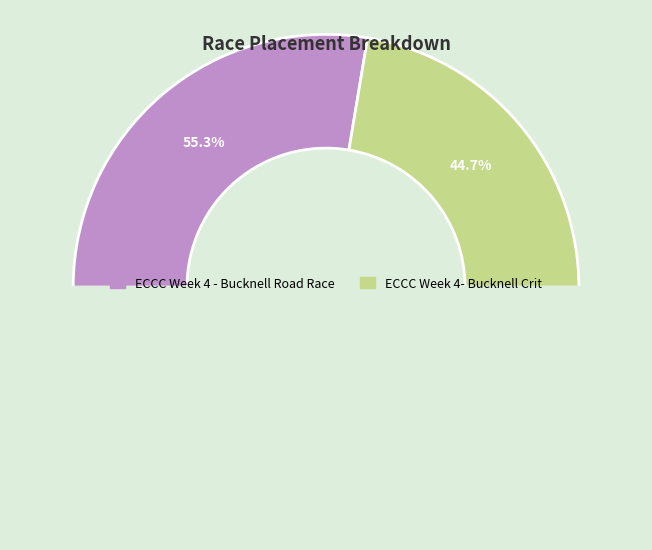

To the nearest percent, what is the combined percentage of ECCC Week 4 - Bucknell Road Race and ECCC Week 4- Bucknell Crit?

100%